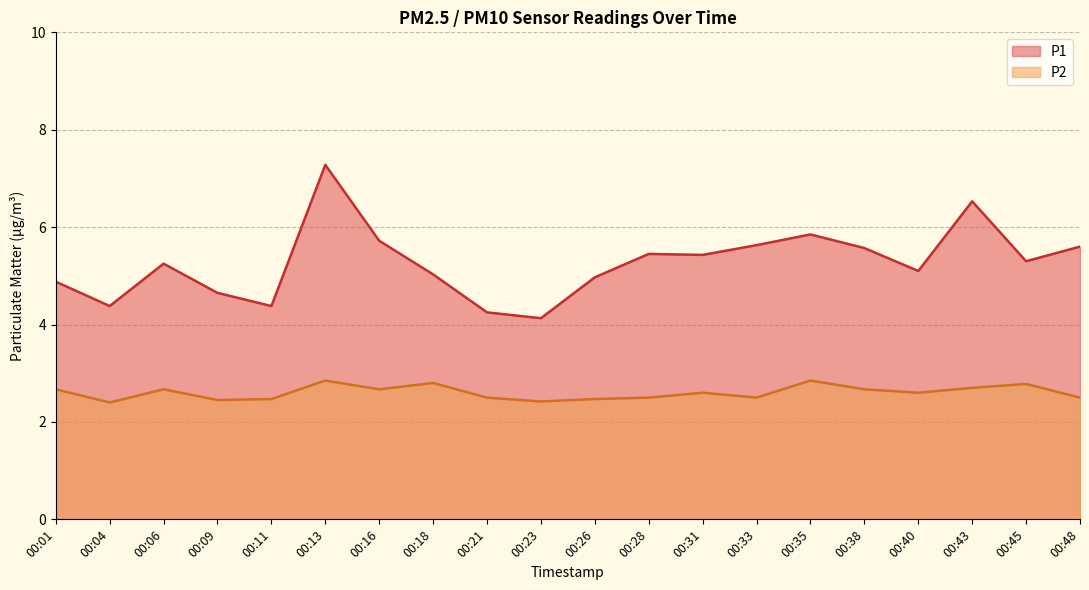

What is the value of the P2 point at the 9th from the left?

2.5